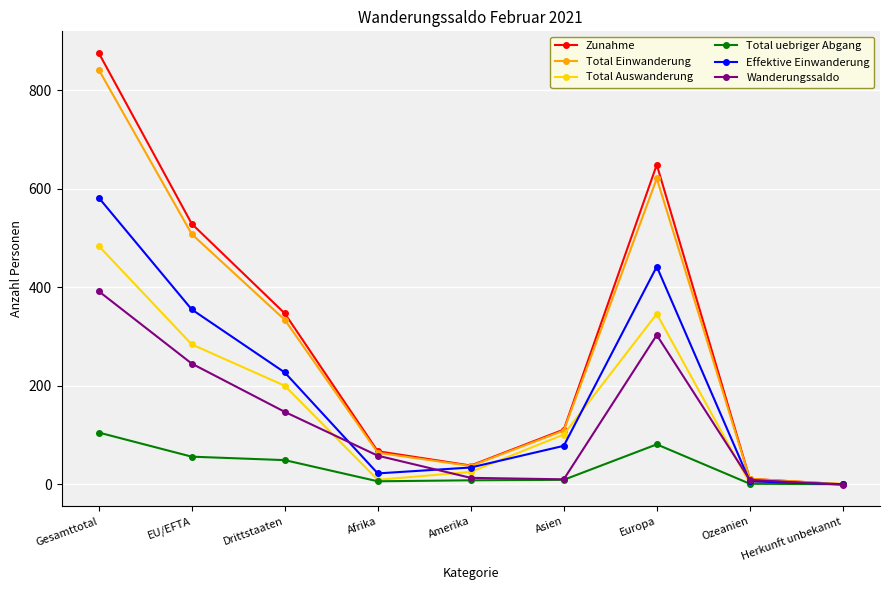

What is the average value of the Zunahme series?

292